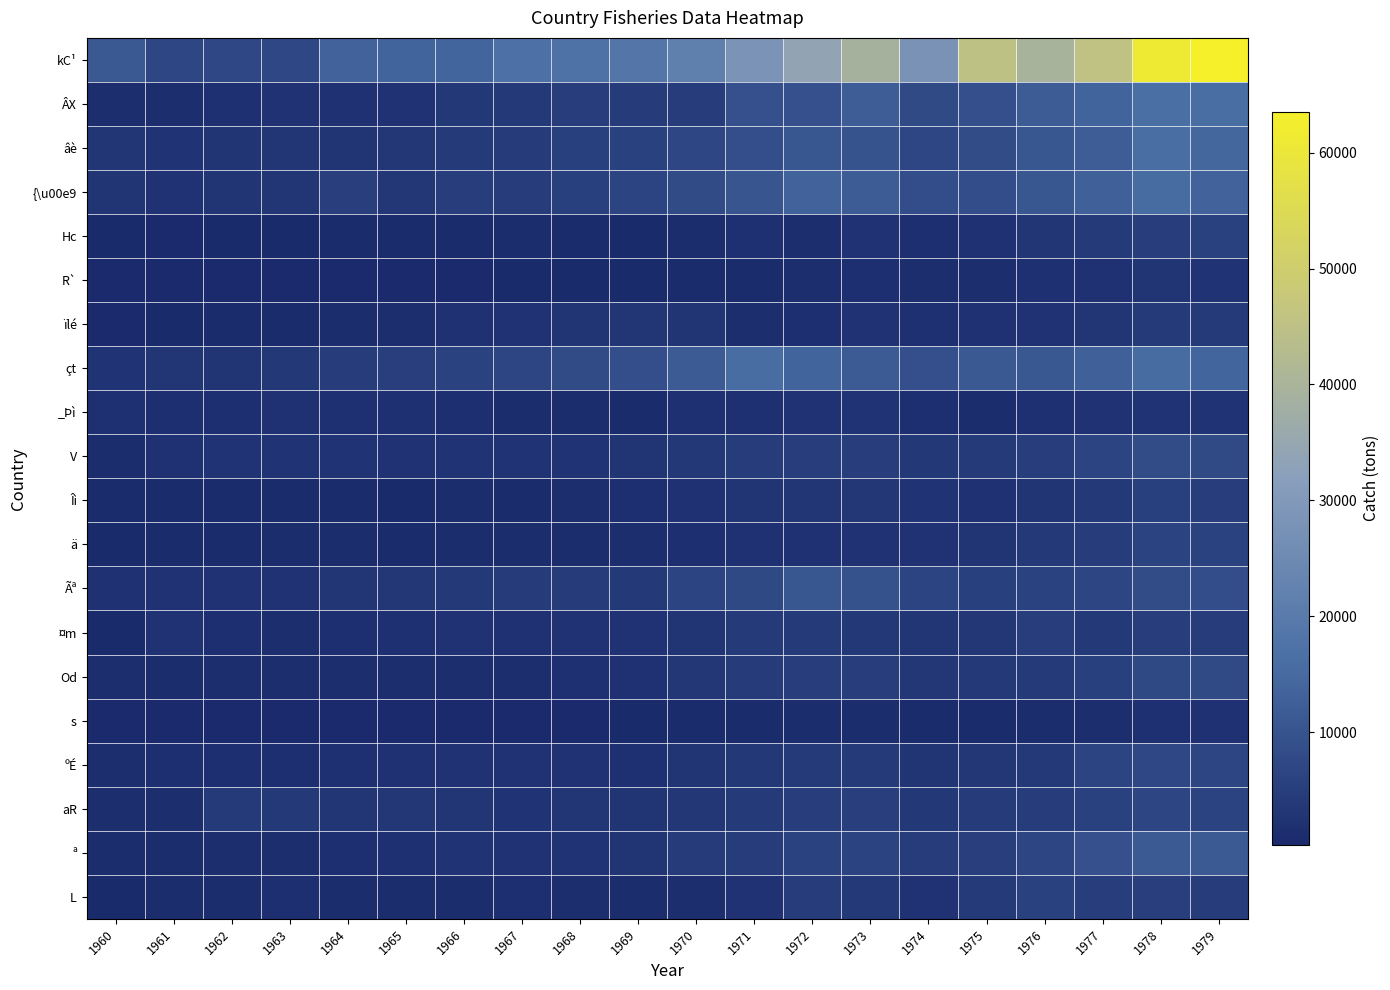

List the series in order of their peak value, highest first.

kC¹, ÂX, âè, çt, {\u00e9, ª, Ãª, V, Od, ºÉ, aR, ä, L, Hc, Îì, ¤m, ïlé, R`, _Þì, s